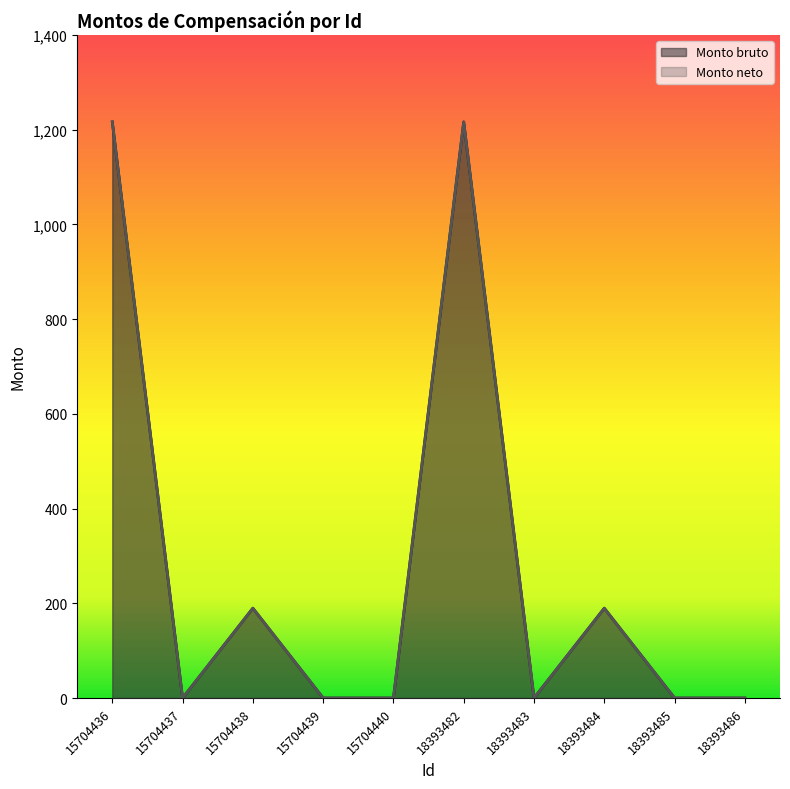

Which series has the largest total across all categories?

Monto bruto